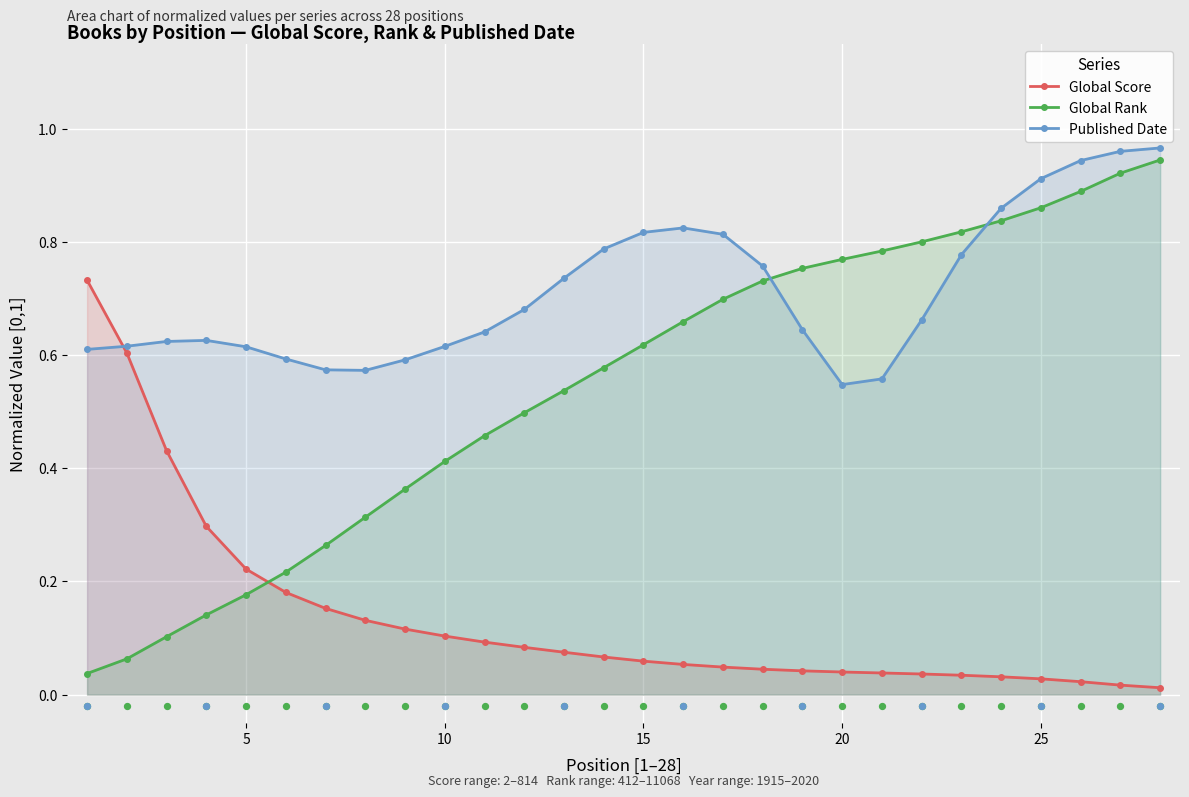

Which series has the largest total across all categories?

Published Date